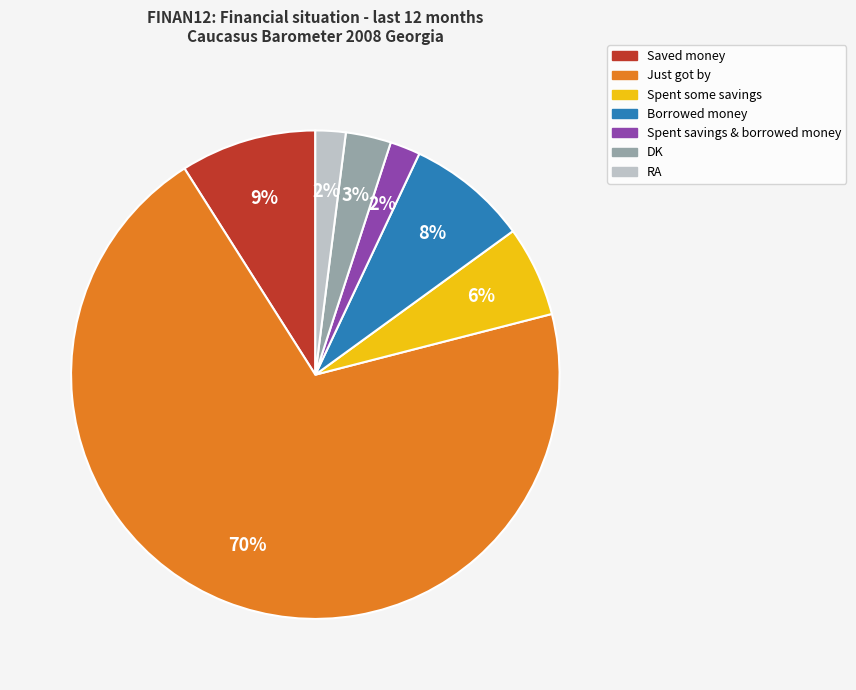

Combined, do RA and DK account for over 50%?

No